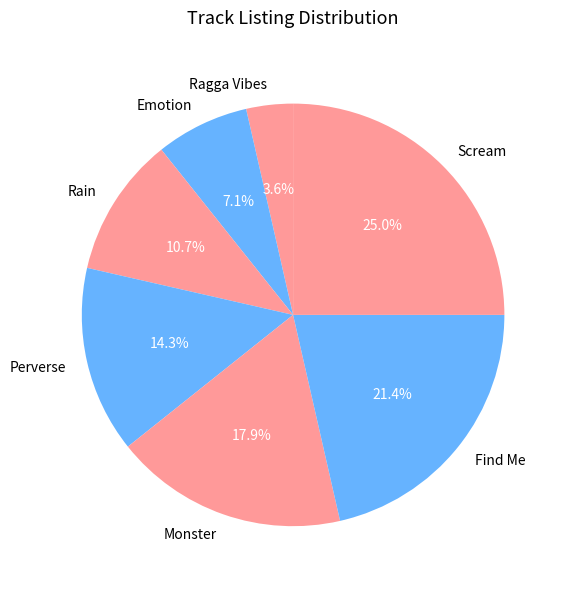

Combined, what portion of the pie is Scream and Emotion?

32.1%